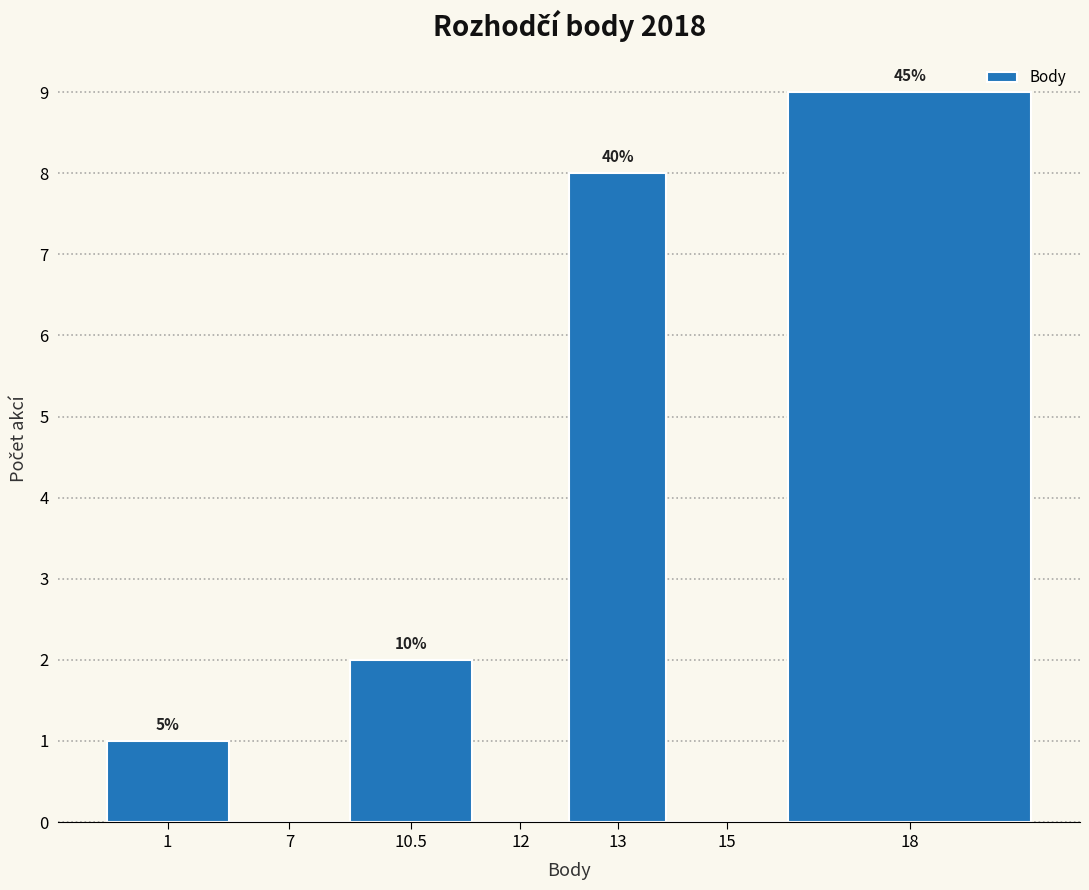

Are the bars horizontal?

No